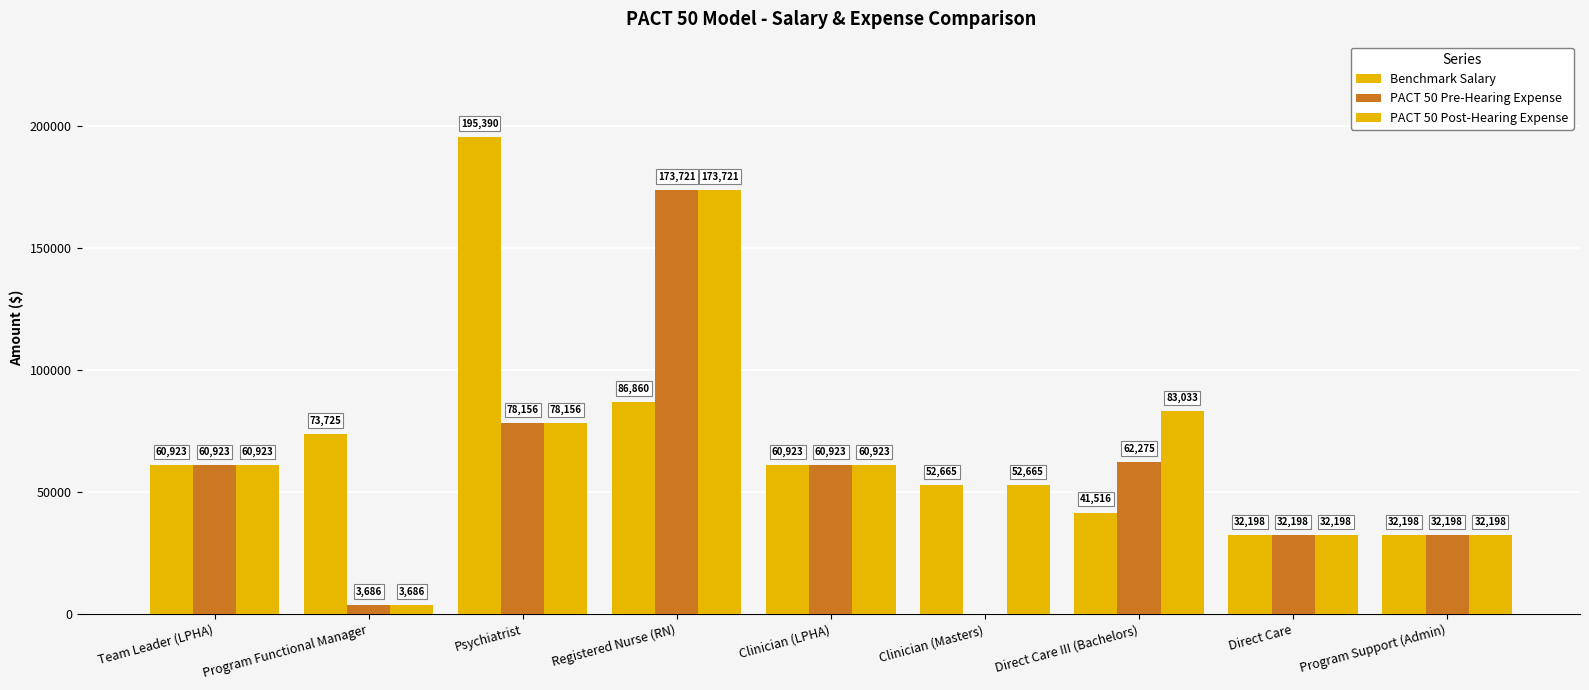

Reading left to right, list all the values displayed in this chart.

Benchmark Salary: 60923.2	73725.0	195390.0	86860.8	60923.2	52665.6	41516.8	32198.4	32198.4
PACT 50 Pre-Hearing Expense: 60923.2	3686.2	78156.0	173721.6	60923.2	0.0	62275.2	32198.4	32198.4
PACT 50 Post-Hearing Expense: 60923.2	3686.2	78156.0	173721.6	60923.2	52665.6	83033.6	32198.4	32198.4